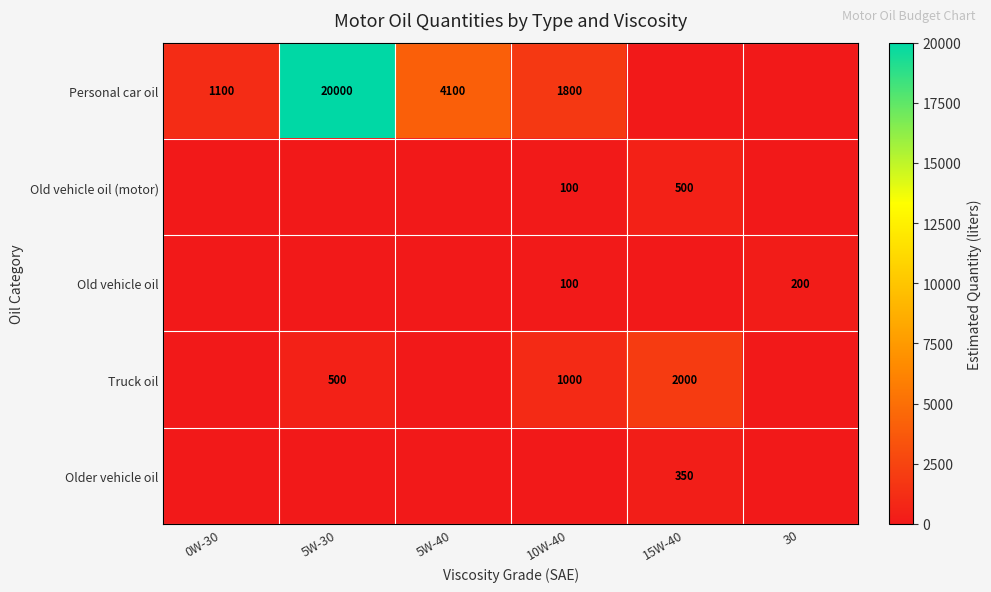

What is the total value across all series at 0W-30?

1100